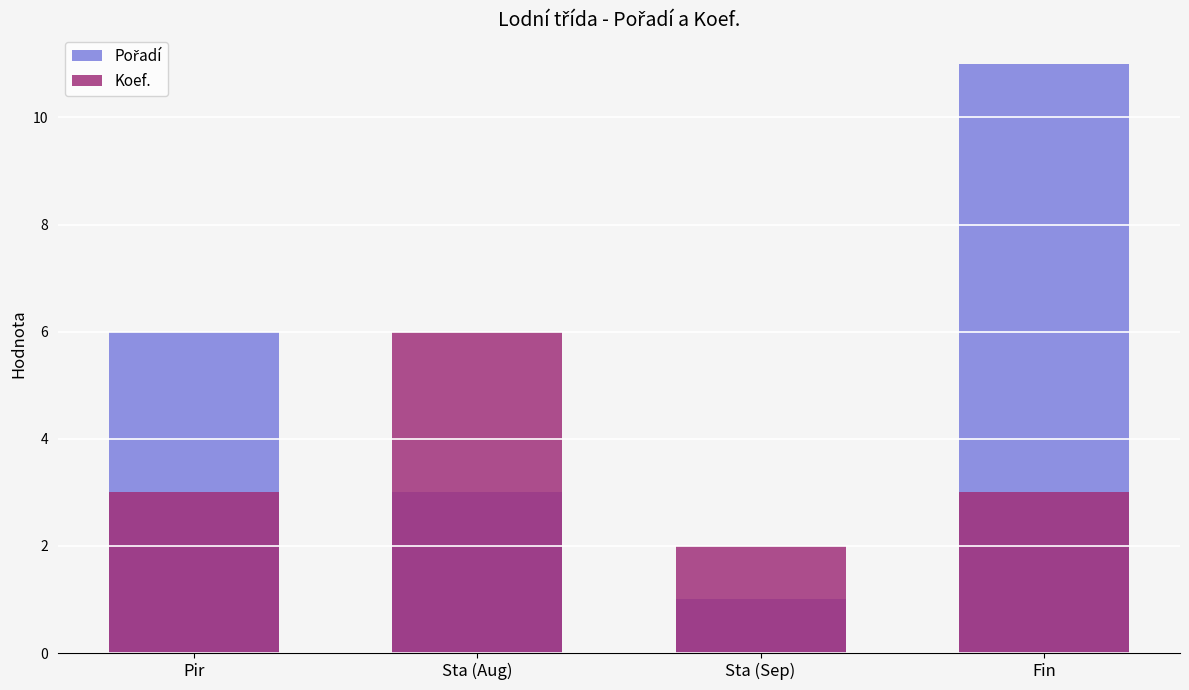

List the labels in order of Pořadí value, largest first.

Fin, Pir, Sta (Aug), Sta (Sep)